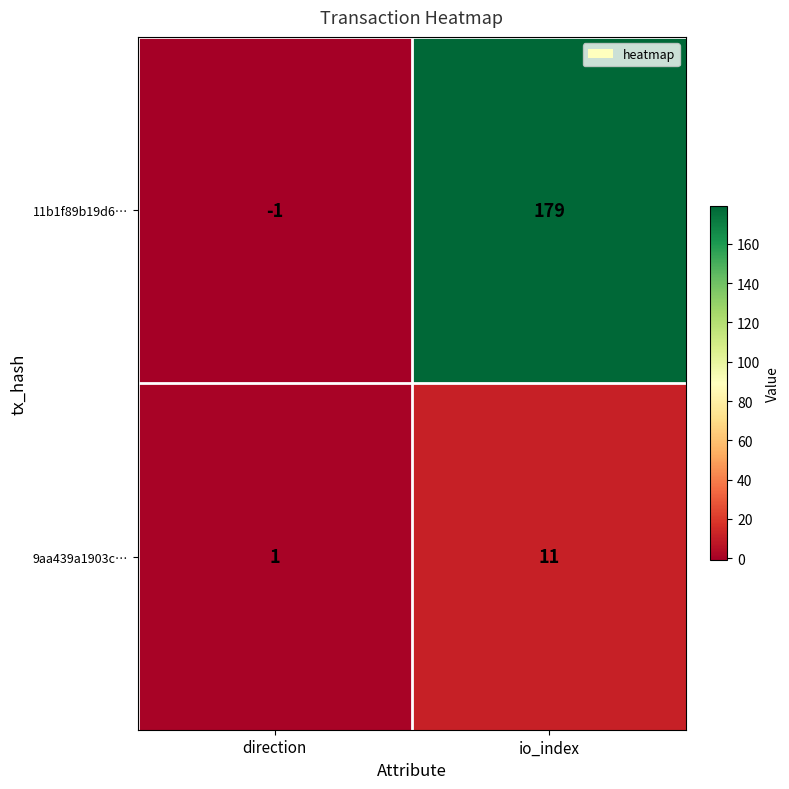

Rank the series by their average value, from lowest to highest.

9aa439a1903c…, 11b1f89b19d6…